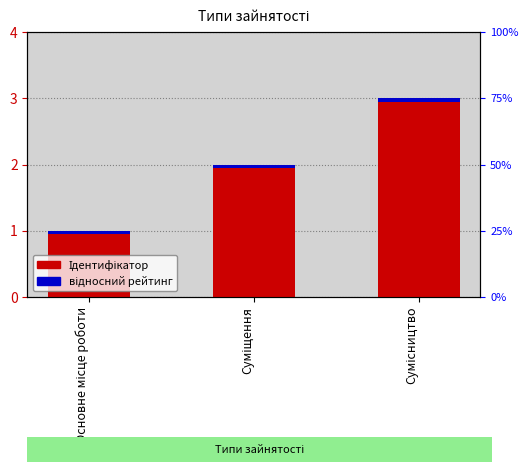

Is it true that Ідентифікатор equals 0.5 at Основне місце роботи?

False